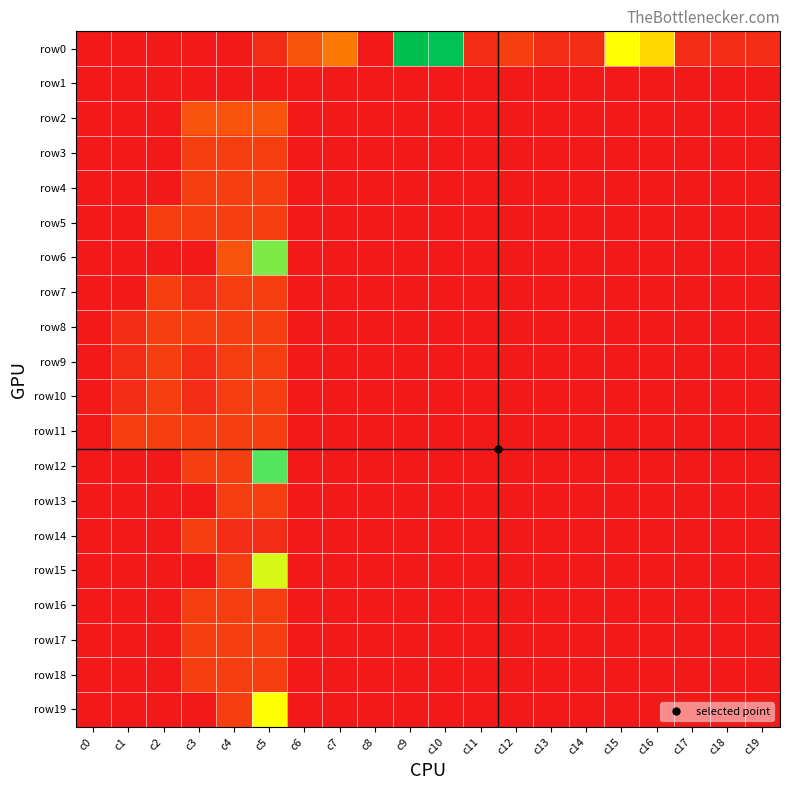

Reading left to right, list all the values displayed in this chart.

row0: c0=0	c1=0	c2=0	c3=0	c4=0	c5=1	c6=3	c7=5	c8=0	c9=24	c10=23	c11=1	c12=2	c13=1	c14=1	c15=12	c16=10	c17=1	c18=1	c19=1
row1: c0=0	c1=0	c2=0	c3=0	c4=0	c5=0	c6=0	c7=0	c8=0	c9=0	c10=0	c11=0	c12=0	c13=0	c14=0	c15=0	c16=0	c17=0	c18=0	c19=0
row2: c0=0	c1=0	c2=0	c3=3	c4=3	c5=3	c6=0	c7=0	c8=0	c9=0	c10=0	c11=0	c12=0	c13=0	c14=0	c15=0	c16=0	c17=0	c18=0	c19=0
row3: c0=0	c1=0	c2=0	c3=2	c4=2	c5=2	c6=0	c7=0	c8=0	c9=0	c10=0	c11=0	c12=0	c13=0	c14=0	c15=0	c16=0	c17=0	c18=0	c19=0
row4: c0=0	c1=0	c2=0	c3=2	c4=2	c5=2	c6=0	c7=0	c8=0	c9=0	c10=0	c11=0	c12=0	c13=0	c14=0	c15=0	c16=0	c17=0	c18=0	c19=0
row5: c0=0	c1=0	c2=2	c3=2	c4=2	c5=2	c6=0	c7=0	c8=0	c9=0	c10=0	c11=0	c12=0	c13=0	c14=0	c15=0	c16=0	c17=0	c18=0	c19=0
row6: c0=0	c1=0	c2=0	c3=0	c4=3	c5=15	c6=0	c7=0	c8=0	c9=0	c10=0	c11=0	c12=0	c13=0	c14=0	c15=0	c16=0	c17=0	c18=0	c19=0
row7: c0=0	c1=0	c2=2	c3=1	c4=2	c5=2	c6=0	c7=0	c8=0	c9=0	c10=0	c11=0	c12=0	c13=0	c14=0	c15=0	c16=0	c17=0	c18=0	c19=0
row8: c0=0	c1=1	c2=2	c3=2	c4=2	c5=2	c6=0	c7=0	c8=0	c9=0	c10=0	c11=0	c12=0	c13=0	c14=0	c15=0	c16=0	c17=0	c18=0	c19=0
row9: c0=0	c1=1	c2=2	c3=1	c4=2	c5=2	c6=0	c7=0	c8=0	c9=0	c10=0	c11=0	c12=0	c13=0	c14=0	c15=0	c16=0	c17=0	c18=0	c19=0
row10: c0=0	c1=1	c2=2	c3=1	c4=2	c5=2	c6=0	c7=0	c8=0	c9=0	c10=0	c11=0	c12=0	c13=0	c14=0	c15=0	c16=0	c17=0	c18=0	c19=0
row11: c0=0	c1=2	c2=2	c3=2	c4=2	c5=2	c6=0	c7=0	c8=0	c9=0	c10=0	c11=0	c12=0	c13=0	c14=0	c15=0	c16=0	c17=0	c18=0	c19=0
row12: c0=0	c1=0	c2=0	c3=2	c4=2	c5=16	c6=0	c7=0	c8=0	c9=0	c10=0	c11=0	c12=0	c13=0	c14=0	c15=0	c16=0	c17=0	c18=0	c19=0
row13: c0=0	c1=0	c2=0	c3=0	c4=2	c5=2	c6=0	c7=0	c8=0	c9=0	c10=0	c11=0	c12=0	c13=0	c14=0	c15=0	c16=0	c17=0	c18=0	c19=0
row14: c0=0	c1=0	c2=0	c3=2	c4=1	c5=1	c6=0	c7=0	c8=0	c9=0	c10=0	c11=0	c12=0	c13=0	c14=0	c15=0	c16=0	c17=0	c18=0	c19=0
row15: c0=0	c1=0	c2=0	c3=0	c4=2	c5=13	c6=0	c7=0	c8=0	c9=0	c10=0	c11=0	c12=0	c13=0	c14=0	c15=0	c16=0	c17=0	c18=0	c19=0
row16: c0=0	c1=0	c2=0	c3=2	c4=2	c5=2	c6=0	c7=0	c8=0	c9=0	c10=0	c11=0	c12=0	c13=0	c14=0	c15=0	c16=0	c17=0	c18=0	c19=0
row17: c0=0	c1=0	c2=0	c3=2	c4=2	c5=2	c6=0	c7=0	c8=0	c9=0	c10=0	c11=0	c12=0	c13=0	c14=0	c15=0	c16=0	c17=0	c18=0	c19=0
row18: c0=0	c1=0	c2=0	c3=2	c4=2	c5=2	c6=0	c7=0	c8=0	c9=0	c10=0	c11=0	c12=0	c13=0	c14=0	c15=0	c16=0	c17=0	c18=0	c19=0
row19: c0=0	c1=0	c2=0	c3=0	c4=2	c5=12	c6=0	c7=0	c8=0	c9=0	c10=0	c11=0	c12=0	c13=0	c14=0	c15=0	c16=0	c17=0	c18=0	c19=0